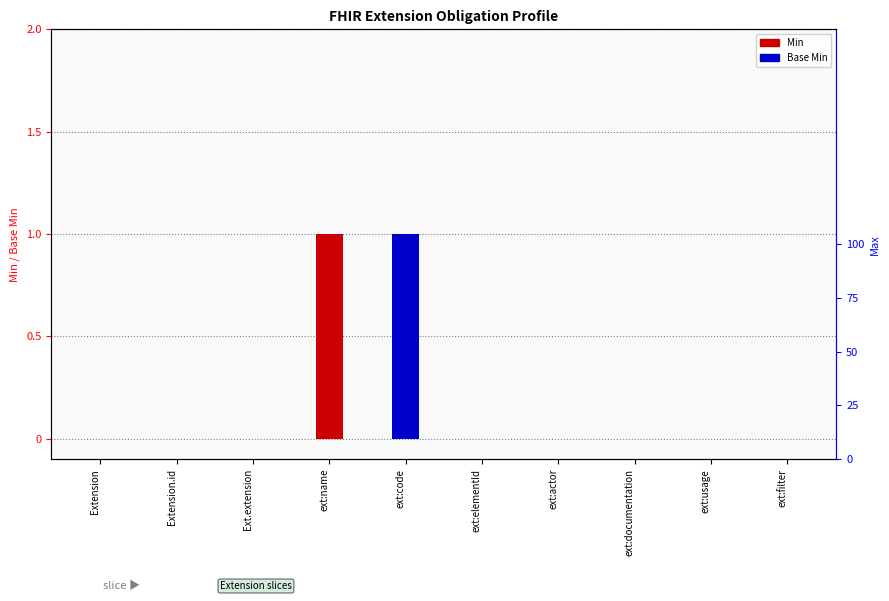

Which category has the lowest value in the Base Min series?

Extension